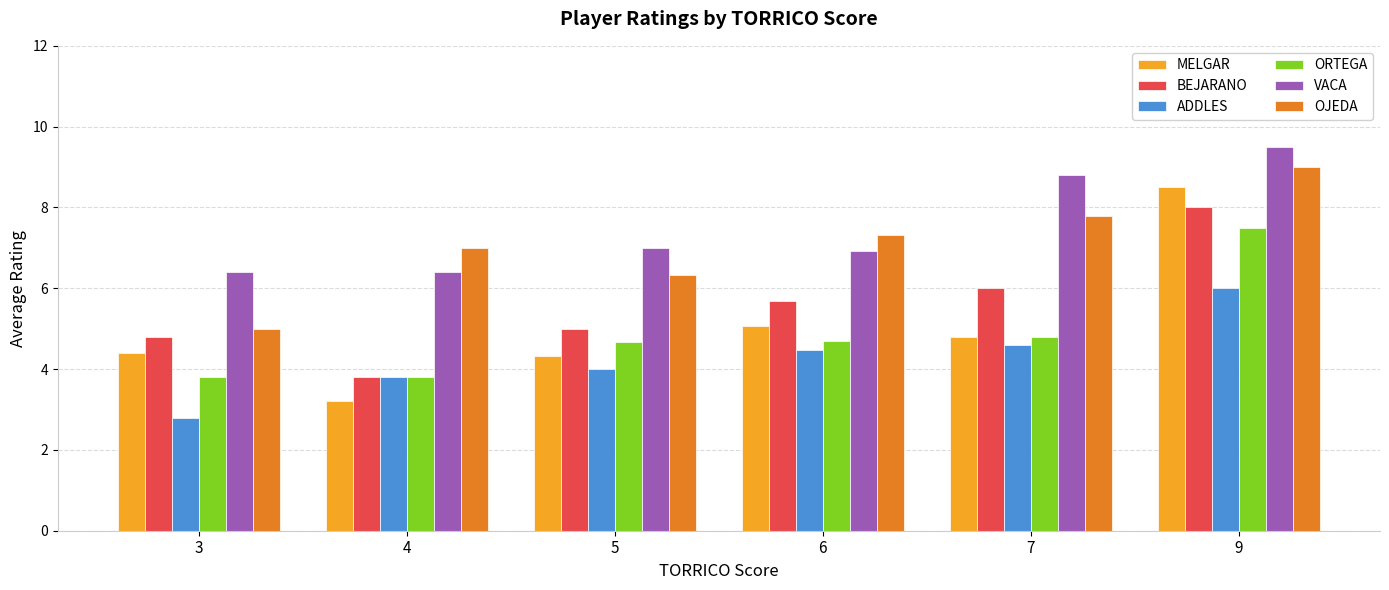

Which series has the largest range (max minus min)?

MELGAR